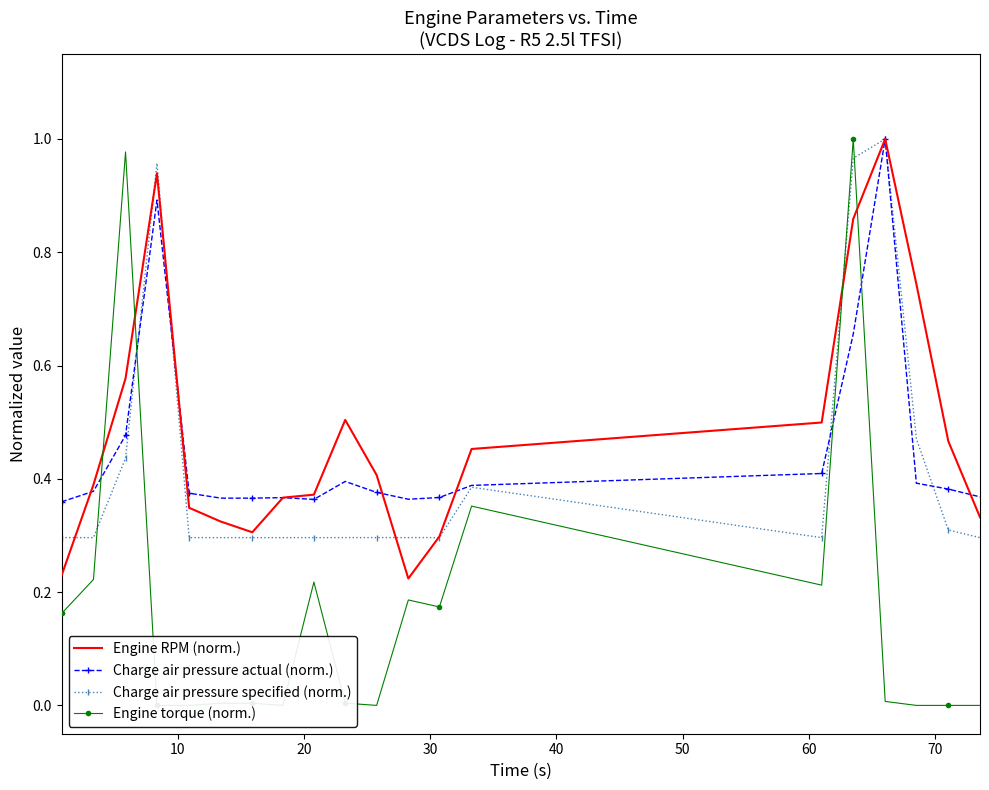

Between 60 and 10, which is larger?

10